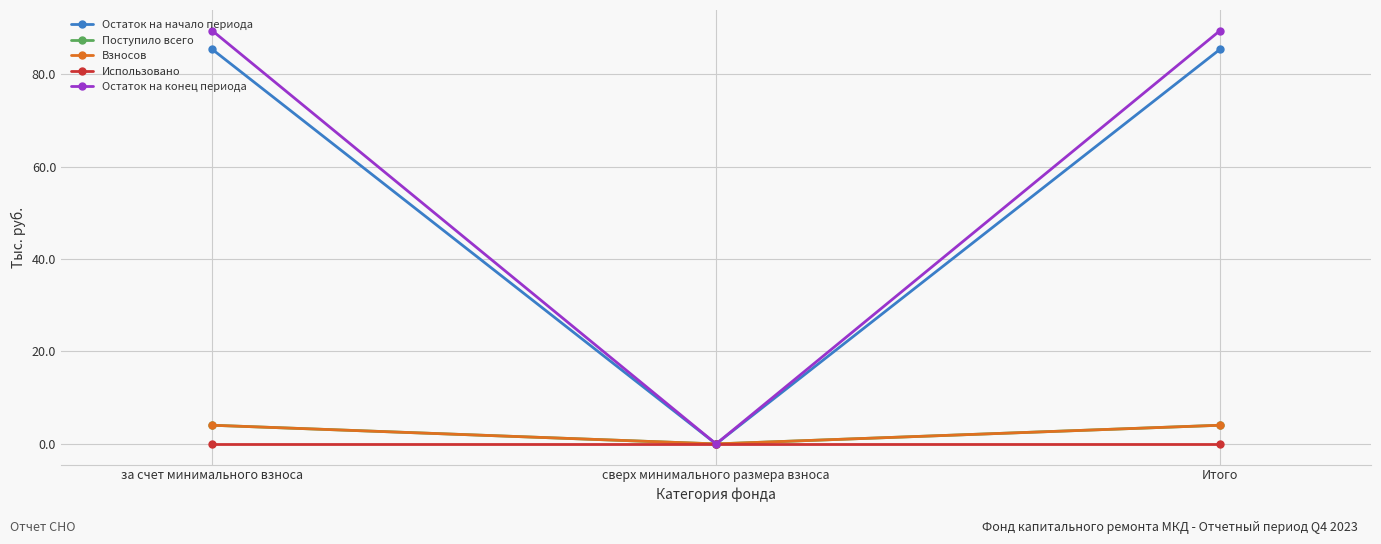

What are all the series names shown in the legend?

Остаток на начало периода, Поступило всего, Взносов, Использовано, Остаток на конец периода